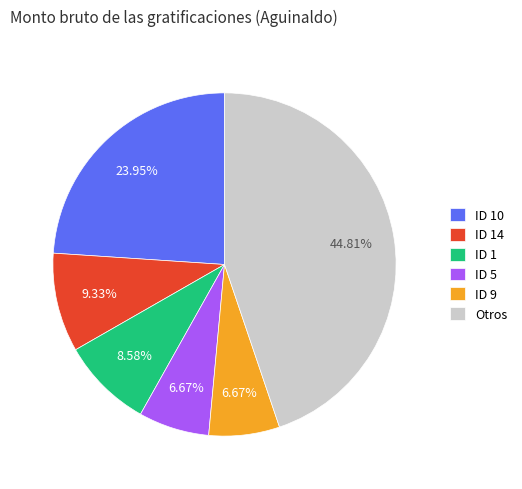

Is ID 14 the majority of the pie?

No